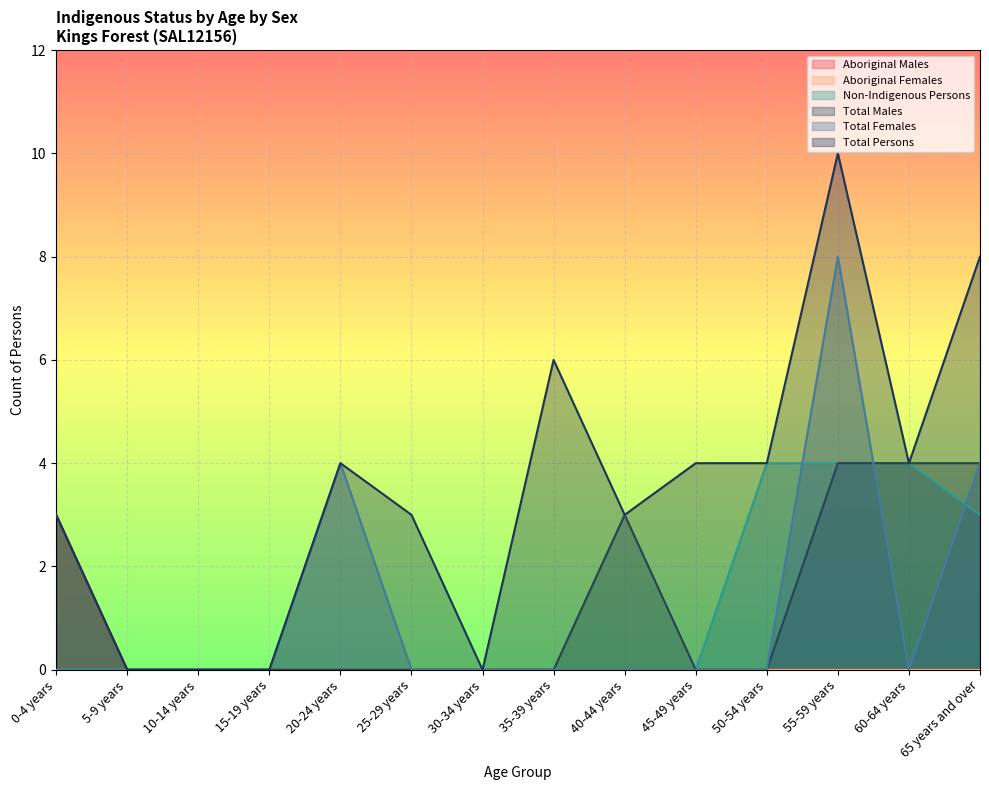

Rank the categories by Aboriginal Males value from lowest to highest.

5-9 years, 10-14 years, 15-19 years, 20-24 years, 25-29 years, 30-34 years, 35-39 years, 40-44 years, 45-49 years, 50-54 years, 55-59 years, 60-64 years, 65 years and over, 0-4 years